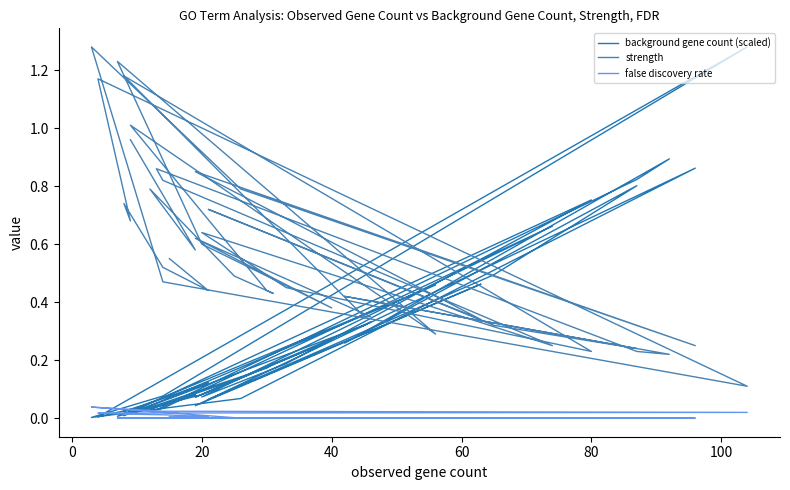

Reading left to right, what are all the values shown in this chart?

background gene count (scaled): 0.1	0.1	0.1	0.0	0.0	0.0	1.3	0.1	0.0	0.1	0.9	0.0	0.5	0.1	0.5	0.8	0.3	0.9	0.8	0.0	0.0	0.7	0.1	0.2	0.8	0.0	0.3	0.3	0.1	0.3	0.1	0.0	0.5	0.0	0.2	0.2	0.1	0.0	0.1	0.0
strength: 0.6	0.4	0.5	0.7	0.7	1.2	0.1	0.5	1.3	0.8	0.2	0.8	0.3	0.7	0.3	0.2	0.4	0.2	0.2	0.9	0.8	0.2	0.6	0.5	0.2	1.2	0.3	0.3	0.6	0.4	0.6	1.2	0.3	1.0	0.4	0.4	0.5	0.8	0.6	1.0
false discovery rate: 0.0	0.0	0.0	0.0	0.0	0.0	0.0	0.0	0.0	0.0	0.0	0.0	0.0	0.0	0.0	0.0	0.0	0.0	0.0	0.0	0.0	0.0	0.0	0.0	0.0	0.0	0.0	0.0	0.0	0.0	0.0	0.0	0.0	0.0	0.0	0.0	0.0	0.0	0.0	0.0